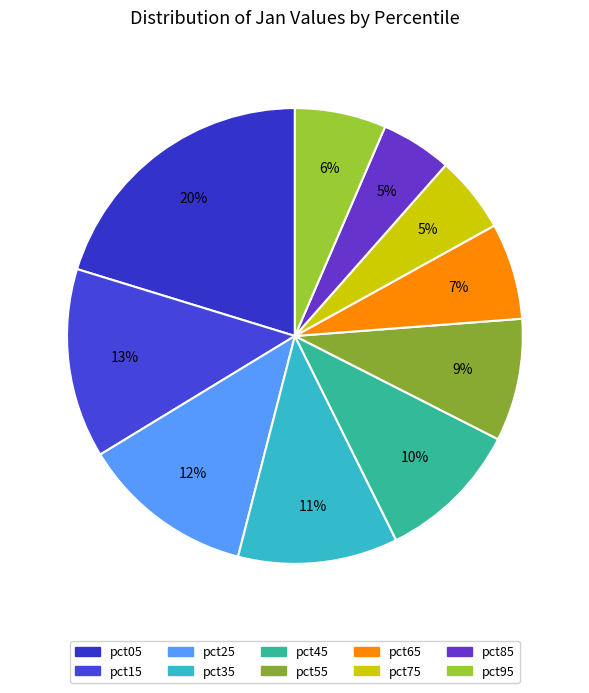

What percentage is the pct35 slice, to the nearest percent?

11%